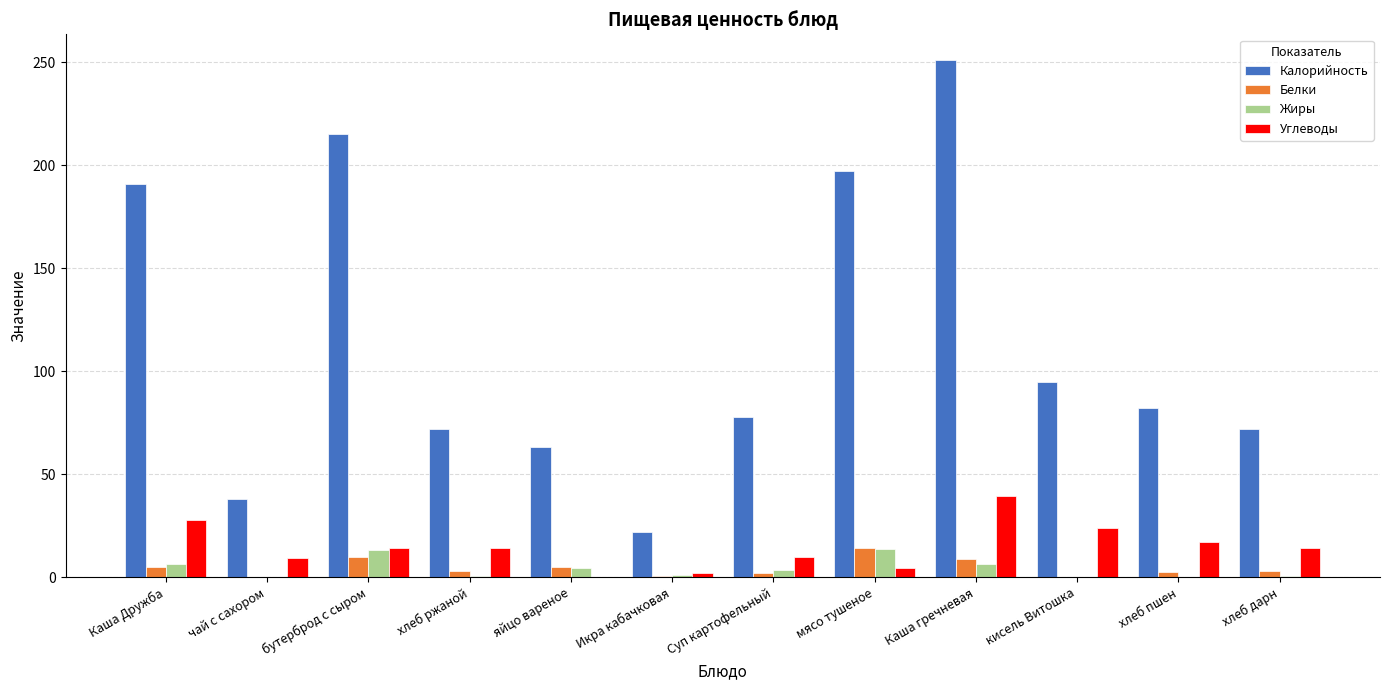

Which series changed the most between Каша гречневая and хлеб пшен?

Калорийность